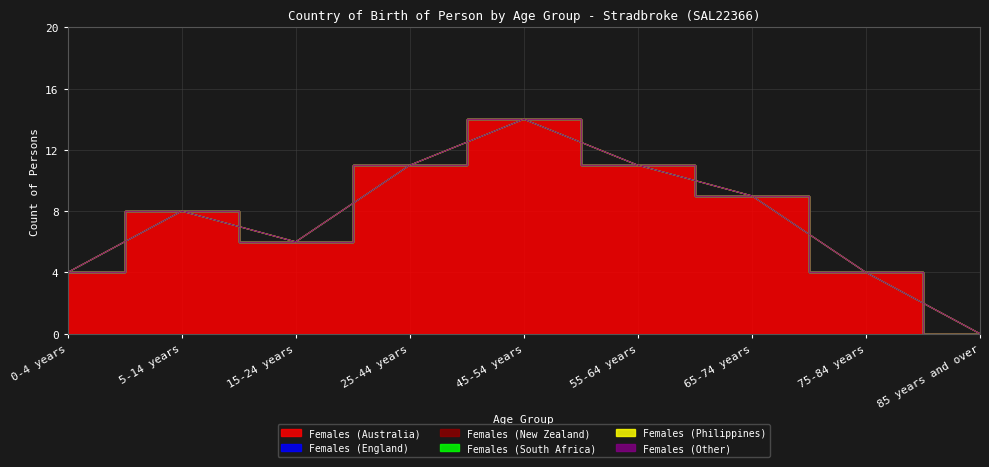

Rank the series by their maximum value, from lowest to highest.

Females (England), Females (New Zealand), Females (South Africa), Females (Philippines), Females (Other), Females (Australia)